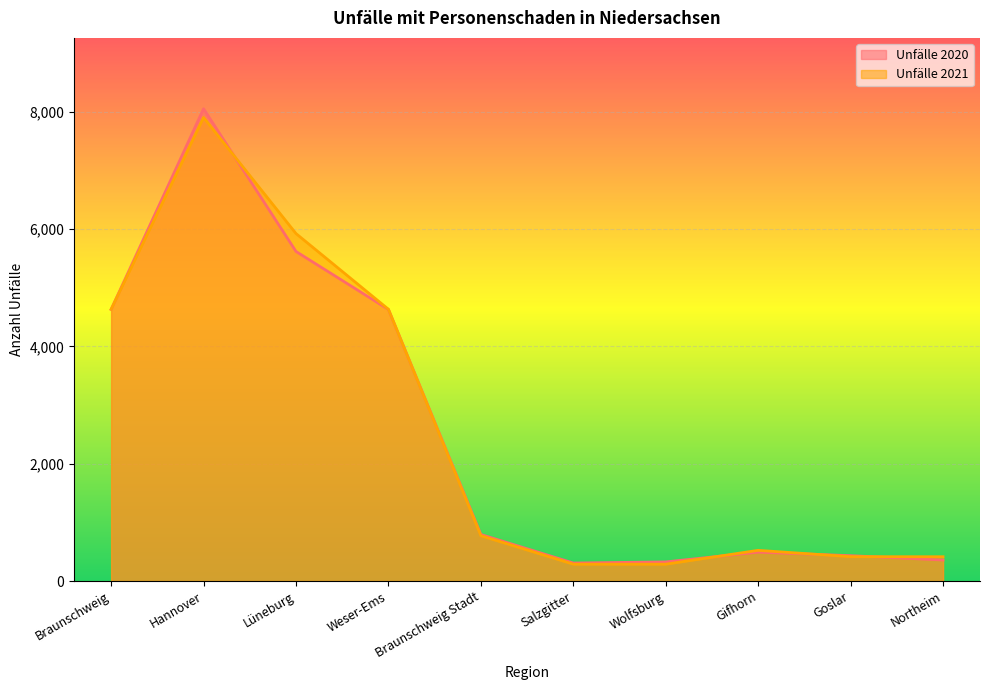

What is the label of the 4th point from the left?

Weser-Ems